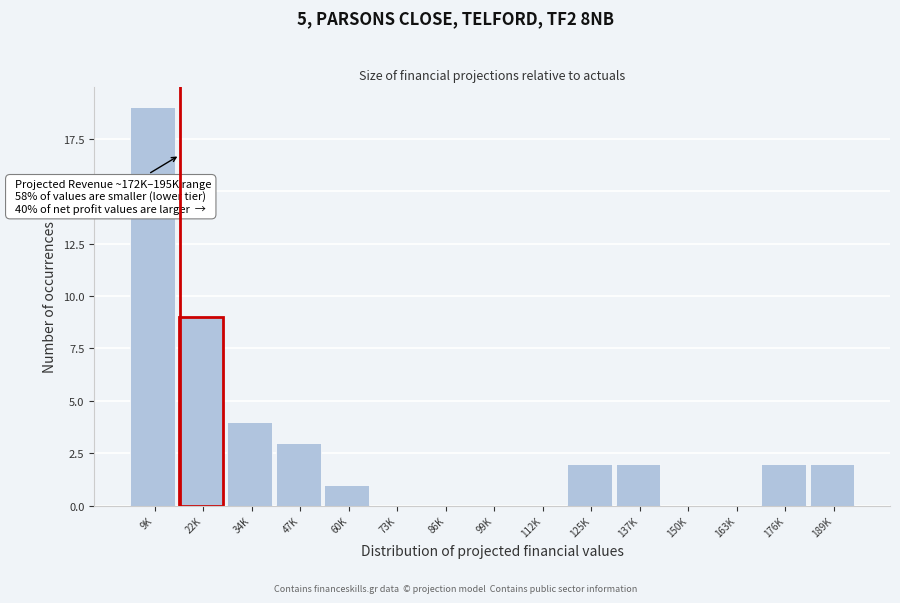

Reading left to right, what are all the values shown in this chart?

9K=19	22K=9	34K=4	47K=3	60K=1	73K=0	86K=0	99K=0	112K=0	125K=2	137K=2	150K=0	163K=0	176K=2	189K=2